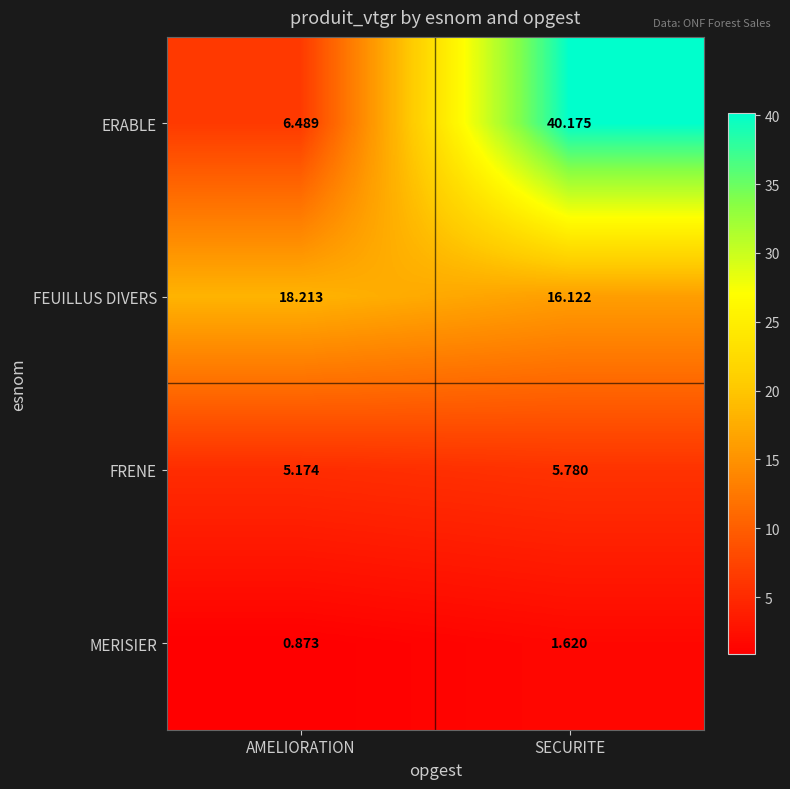

Between AMELIORATION and SECURITE, which series saw the biggest shift?

ERABLE